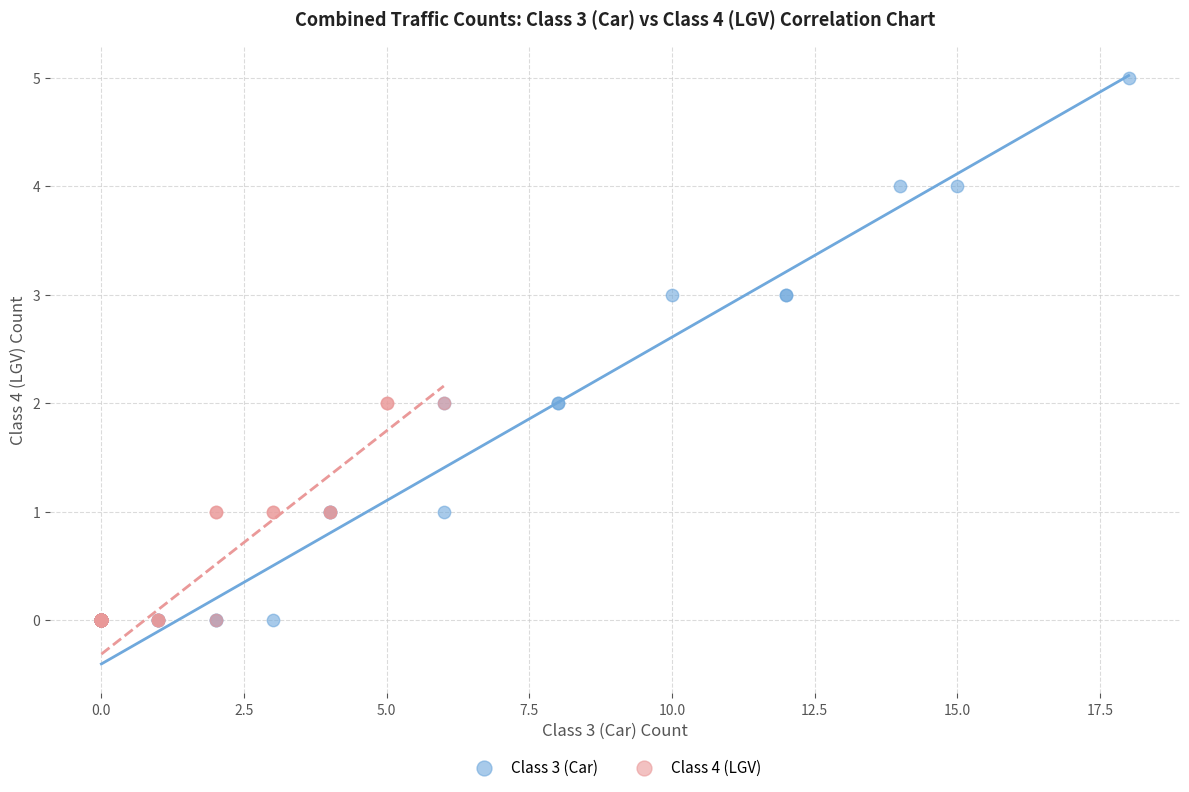

Which series contains the highest Y value?

Class 3 (Car)